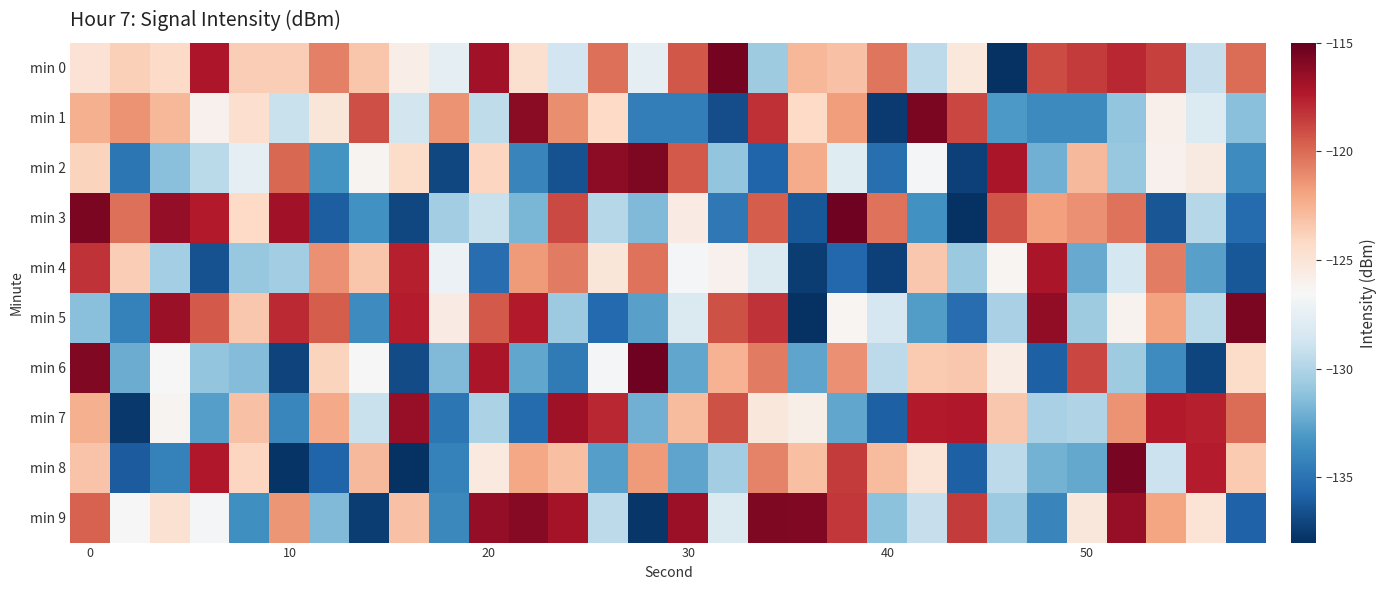

Reading left to right, extract all data points from this chart.

min 0: -124.8	-123.7	-124.3	-117.2	-123.7	-123.7	-120.7	-123.3	-125.7	-127.7	-116.9	-124.7	-128.7	-120.2	-127.6	-119.4	-115.5	-130.6	-122.7	-123.2	-120.3	-129.5	-125.3	-137.9	-119.0	-118.4	-117.8	-118.6	-129.2	-120.1
min 1: -122.4	-121.3	-122.6	-126.0	-124.6	-129.1	-125.1	-119.1	-128.6	-121.4	-129.4	-116.1	-121.2	-124.2	-134.4	-134.4	-136.7	-118.1	-124.2	-121.7	-137.5	-115.7	-118.9	-133.1	-133.8	-133.8	-131.0	-125.9	-128.1	-131.3
min 2: -123.9	-134.8	-131.3	-129.6	-127.5	-119.9	-133.4	-126.2	-124.4	-136.9	-124.0	-134.1	-136.5	-116.2	-115.8	-119.4	-131.0	-135.8	-122.3	-127.9	-135.2	-126.6	-137.2	-117.1	-132.0	-122.8	-130.8	-126.0	-125.4	-133.7
min 3: -115.7	-120.2	-116.4	-117.4	-124.2	-116.8	-136.0	-133.5	-137.0	-130.5	-129.1	-131.8	-118.9	-129.8	-131.5	-125.5	-134.8	-119.5	-136.3	-115.3	-120.2	-133.4	-137.9	-119.2	-121.7	-121.2	-120.3	-136.3	-129.8	-135.3
min 4: -118.1	-123.7	-130.4	-136.5	-130.8	-130.5	-121.2	-123.3	-117.6	-127.1	-135.2	-121.6	-120.5	-125.1	-120.3	-126.6	-126.0	-128.2	-137.4	-135.5	-137.3	-123.4	-130.8	-126.3	-117.1	-132.3	-128.6	-120.6	-132.7	-136.2
min 5: -131.3	-134.3	-116.6	-119.4	-123.4	-118.0	-119.5	-133.7	-117.5	-125.6	-119.4	-117.4	-130.7	-135.5	-132.8	-128.2	-119.2	-118.2	-137.8	-126.3	-128.4	-132.9	-135.2	-130.2	-116.3	-130.6	-126.1	-121.8	-129.6	-115.6
min 6: -115.9	-132.2	-126.6	-131.1	-131.4	-137.2	-124.0	-126.4	-136.8	-131.6	-117.1	-132.5	-134.7	-126.7	-115.3	-132.4	-122.5	-120.5	-132.5	-121.3	-129.5	-123.5	-123.4	-125.7	-135.9	-118.8	-130.6	-133.7	-137.1	-124.4
min 7: -122.4	-137.6	-126.2	-132.8	-123.2	-134.0	-122.1	-129.1	-116.5	-134.8	-130.2	-135.4	-116.7	-117.8	-132.1	-122.8	-119.2	-125.2	-125.8	-132.4	-135.9	-117.4	-117.3	-123.4	-130.2	-130.0	-121.3	-117.4	-117.6	-120.1
min 8: -123.2	-136.1	-134.3	-117.3	-124.1	-137.8	-135.7	-122.7	-137.9	-134.3	-125.4	-122.1	-123.0	-132.8	-121.6	-132.5	-130.5	-120.8	-123.1	-118.5	-122.9	-124.9	-135.8	-129.5	-131.9	-132.4	-115.6	-129.0	-117.5	-123.5
min 9: -119.7	-126.4	-124.7	-126.7	-133.5	-121.4	-131.5	-137.4	-123.2	-133.9	-116.4	-116.1	-117.0	-129.5	-137.6	-116.6	-128.2	-115.8	-115.8	-118.4	-131.2	-129.1	-118.4	-130.7	-134.1	-125.2	-116.5	-122.0	-124.9	-135.8